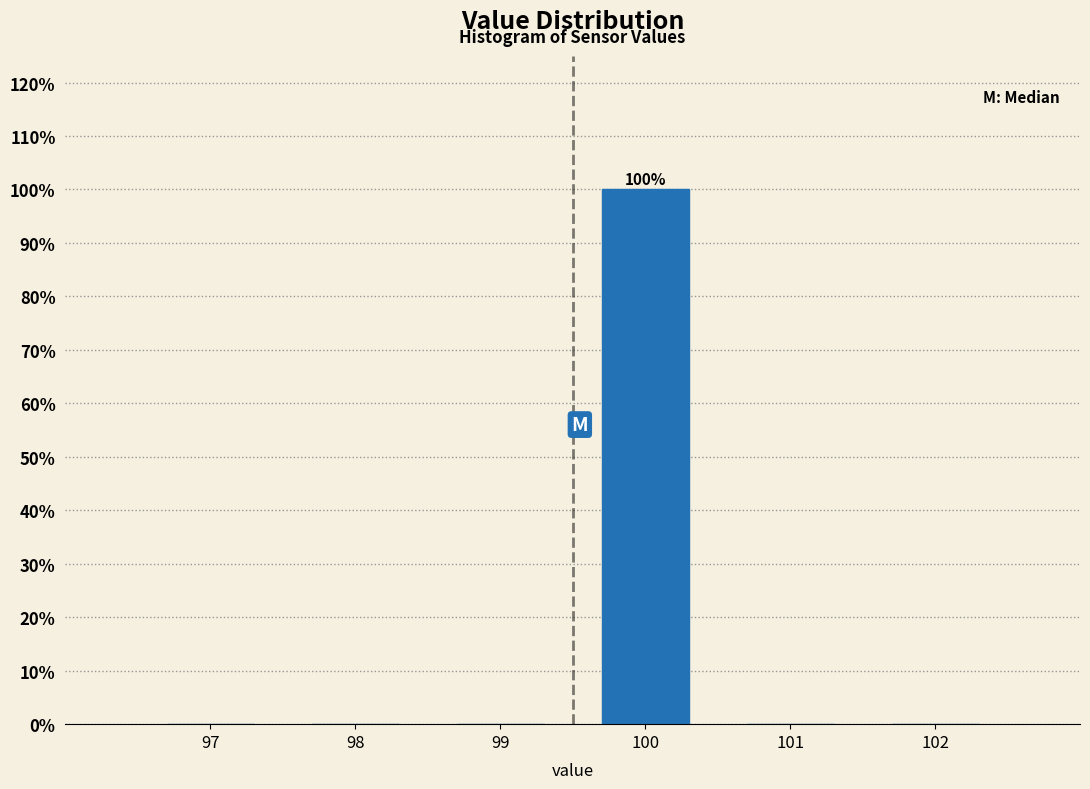

Reading left to right, extract all data points from this chart.

97=0	98=0	99=0	100=100	101=0	102=0